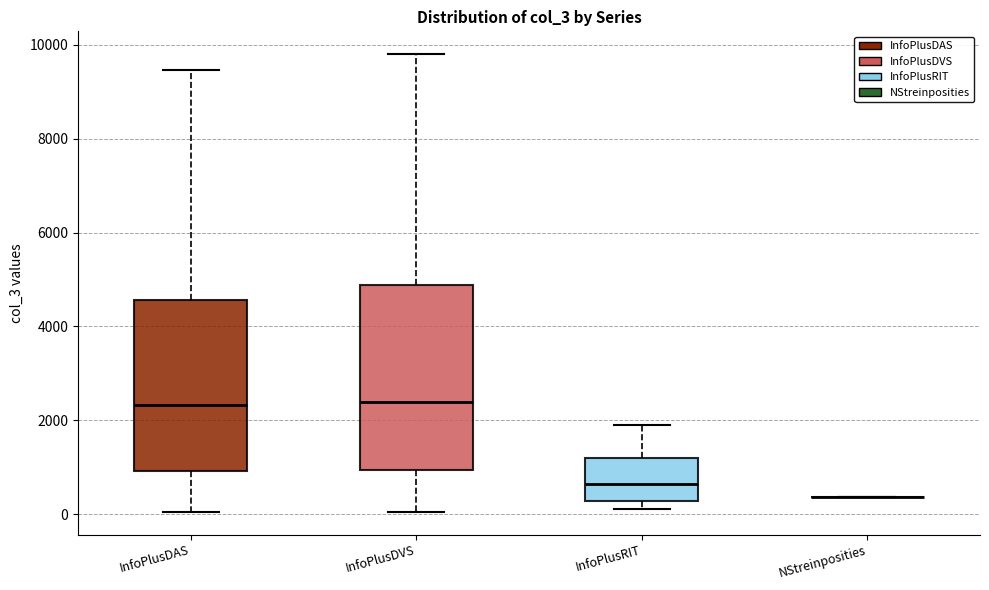

Reading left to right, read every box against the y-axis: the position of its median line, the range the box covers, and the ends of its whiskers. The values are not printed on the chart, so give them approximately, as read against the axis.

InfoPlusDAS: median 2400, box 1000 to 4600, whiskers 0 to 9400
InfoPlusDVS: median 2400, box 1000 to 4800, whiskers 0 to 9800
InfoPlusRIT: median 600, box 200 to 1200, whiskers 200 (just below the box's lower edge) to 2000
NStreinposities: box collapsed to a line at 400, whiskers 400 to 400